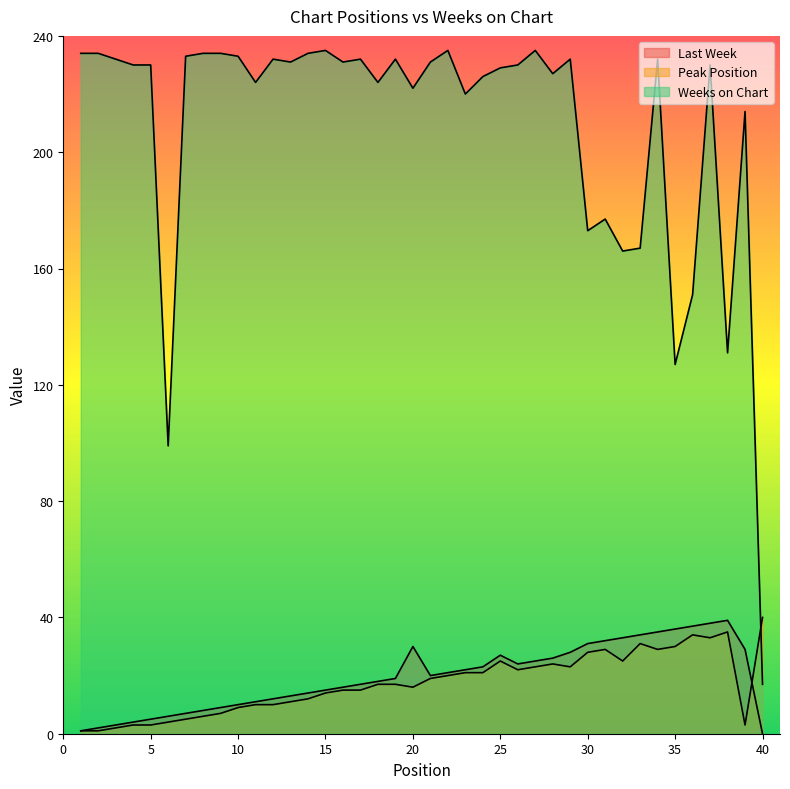

Count the number of data series in this chart.

3